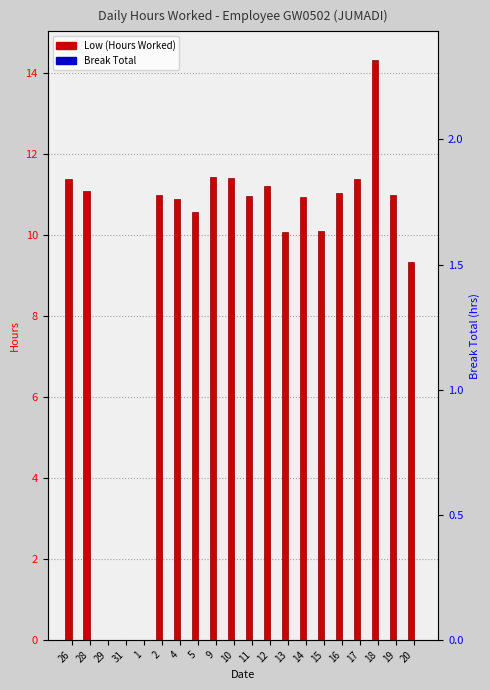

List the labels in order of Break Total value, smallest first.

26, 28, 29, 31, 1, 2, 4, 5, 9, 10, 11, 12, 13, 14, 15, 16, 17, 18, 19, 20